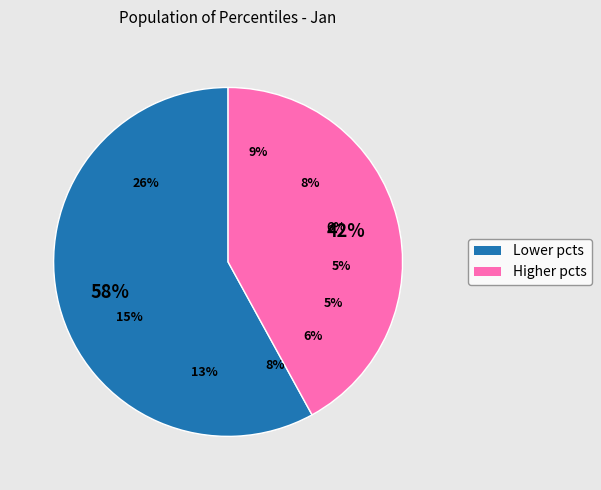

How many slices are in this pie chart?

10